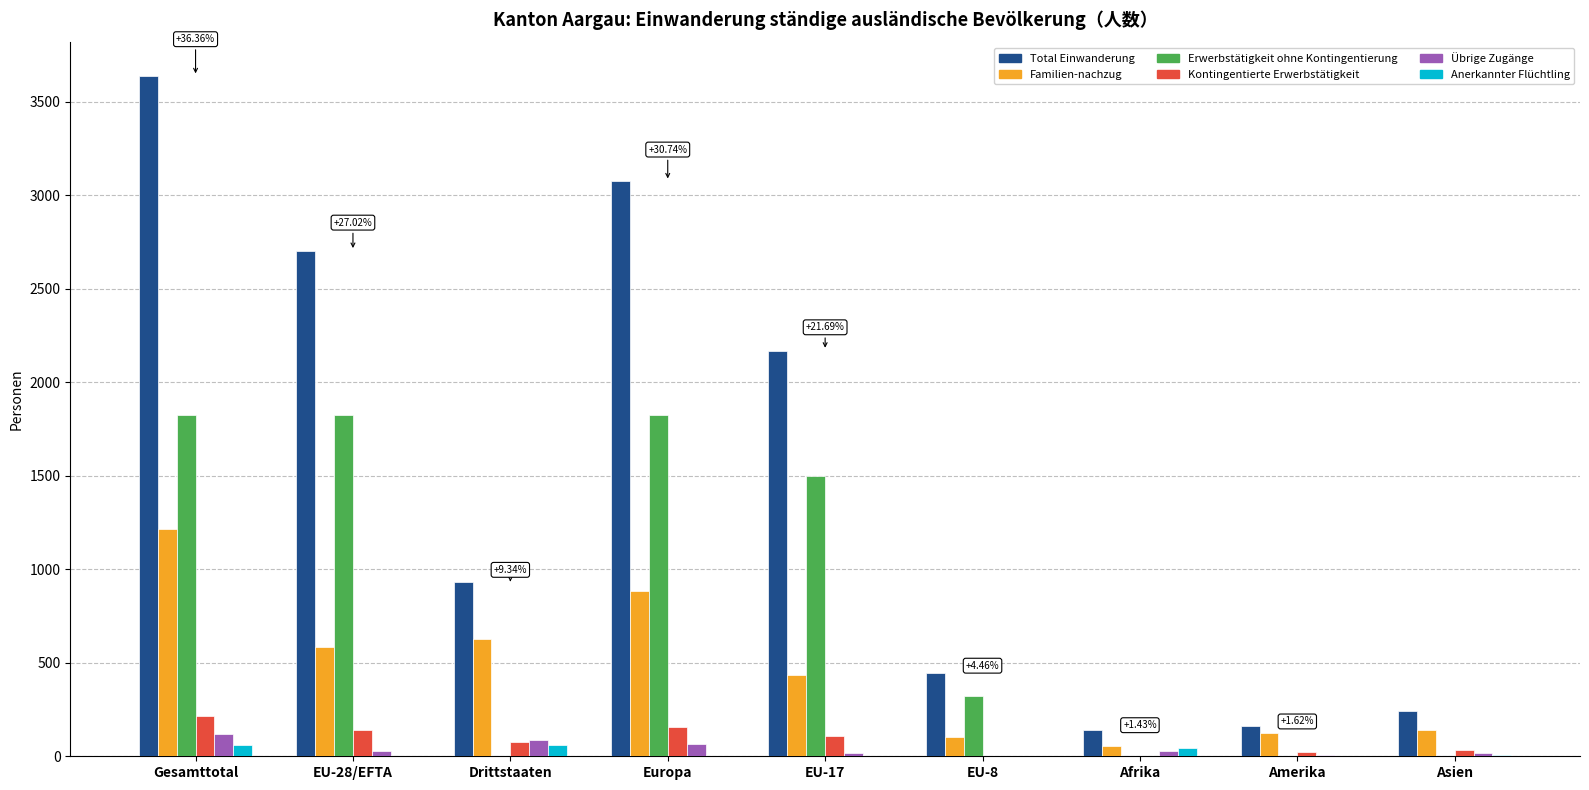

Is the value of Total Einwanderung at Afrika greater than the value of Anerkannter Flüchtling at Asien?

Yes